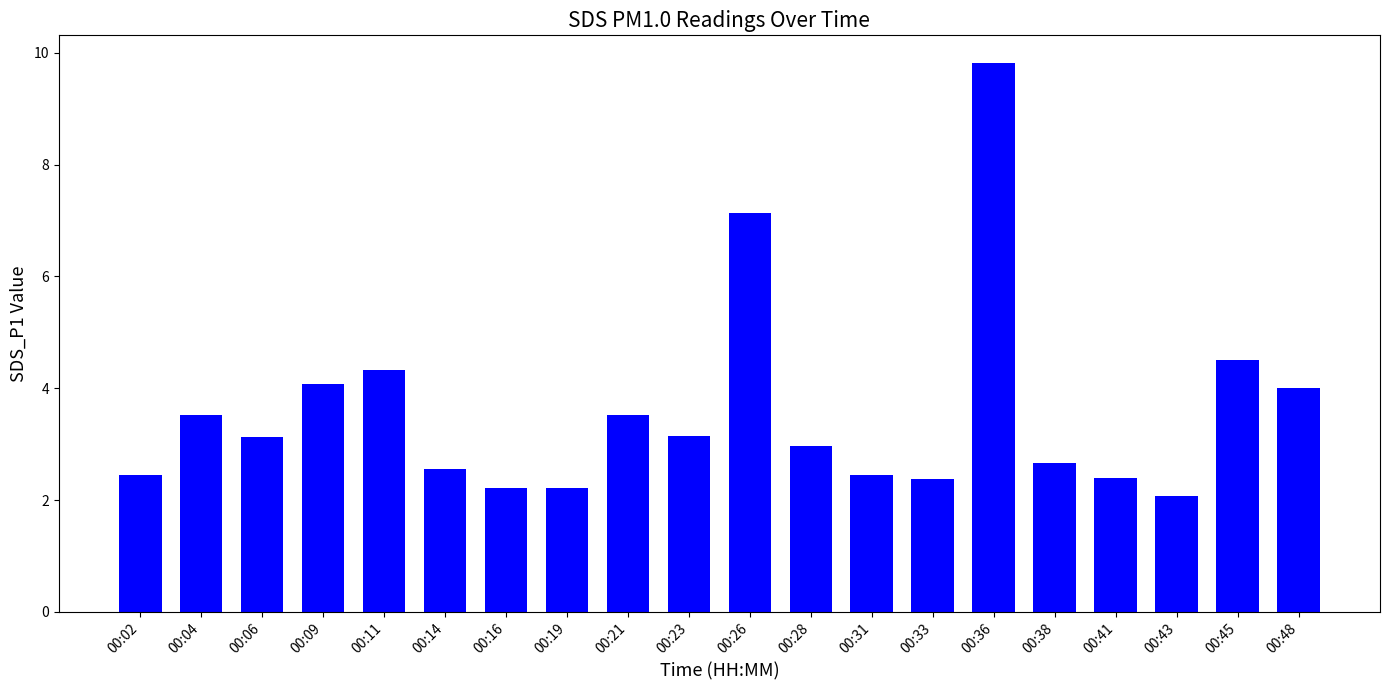

How many data points does each series have?

20